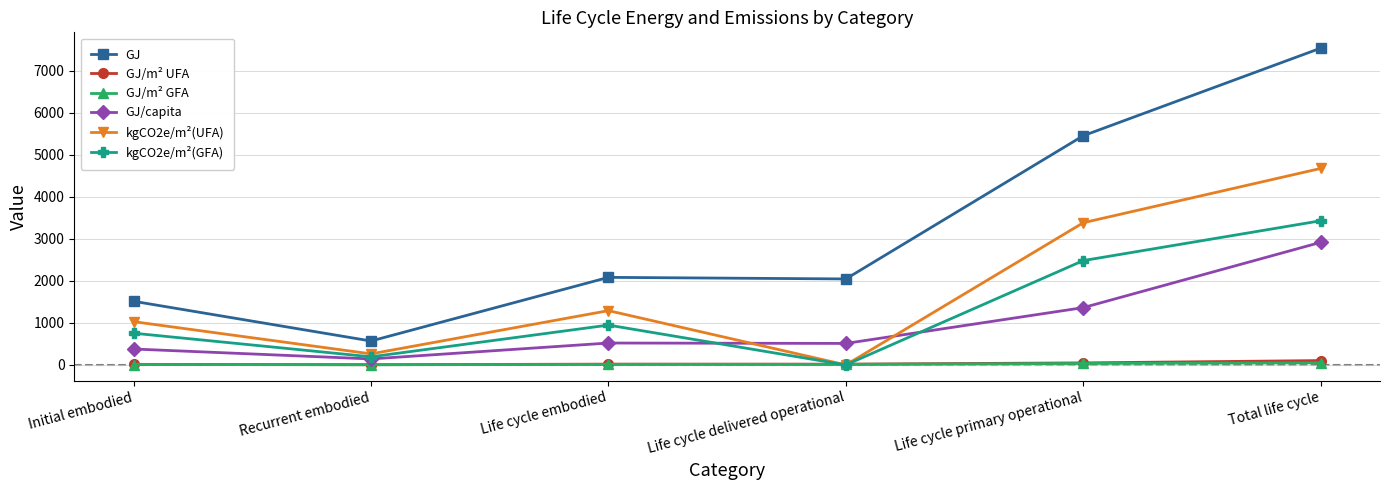

Which category has the highest value across all series?

Total life cycle